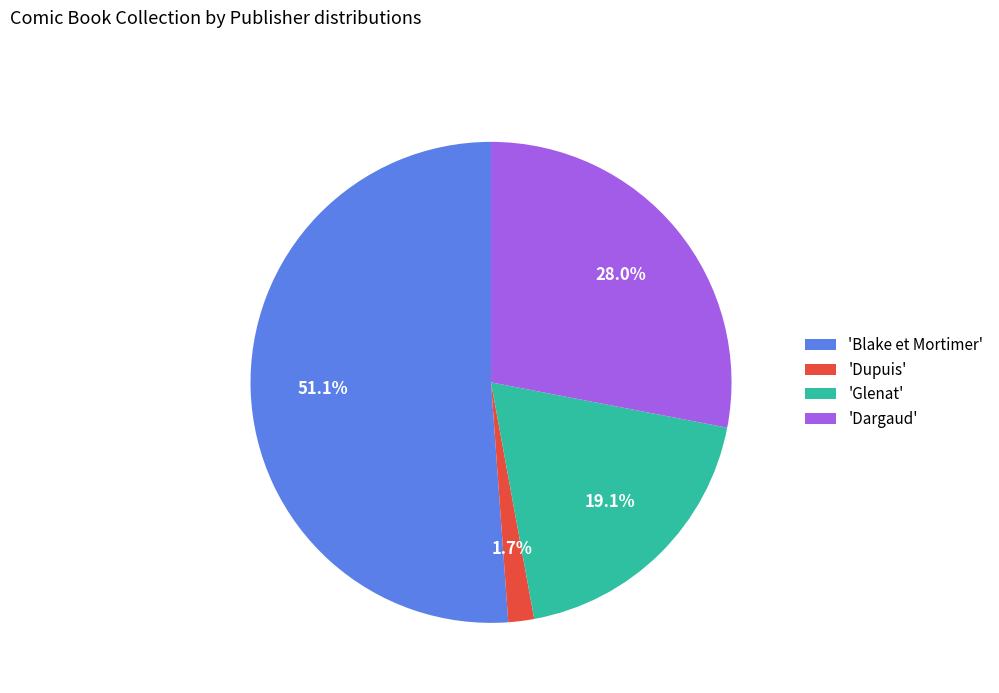

Does any single category account for the majority?

Yes